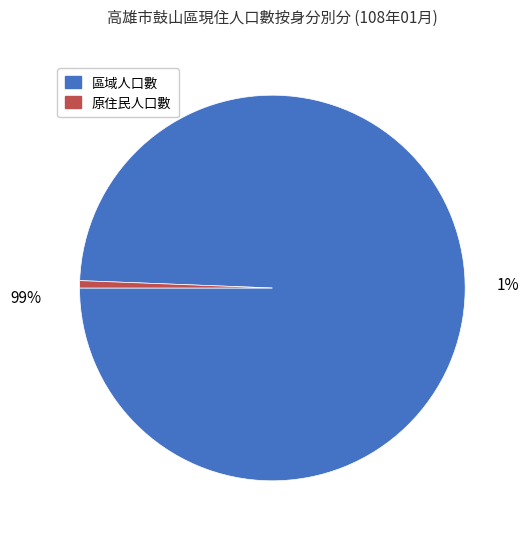

Which slice is the largest?

區域人口數